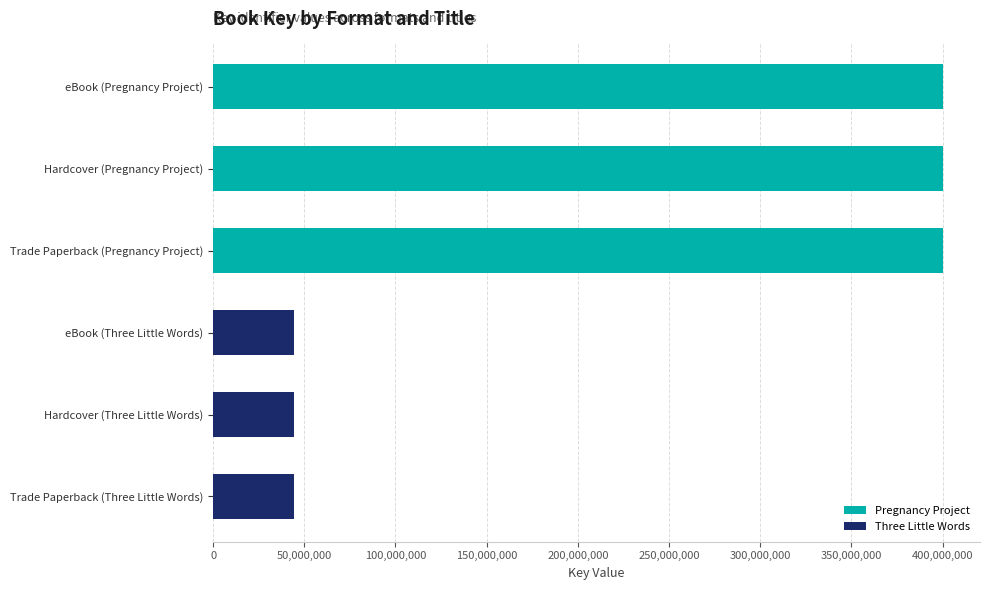

Approximately how many times larger is the value at Hardcover (Pregnancy Project) compared to Trade Paperback (Three Little Words)?

9.1